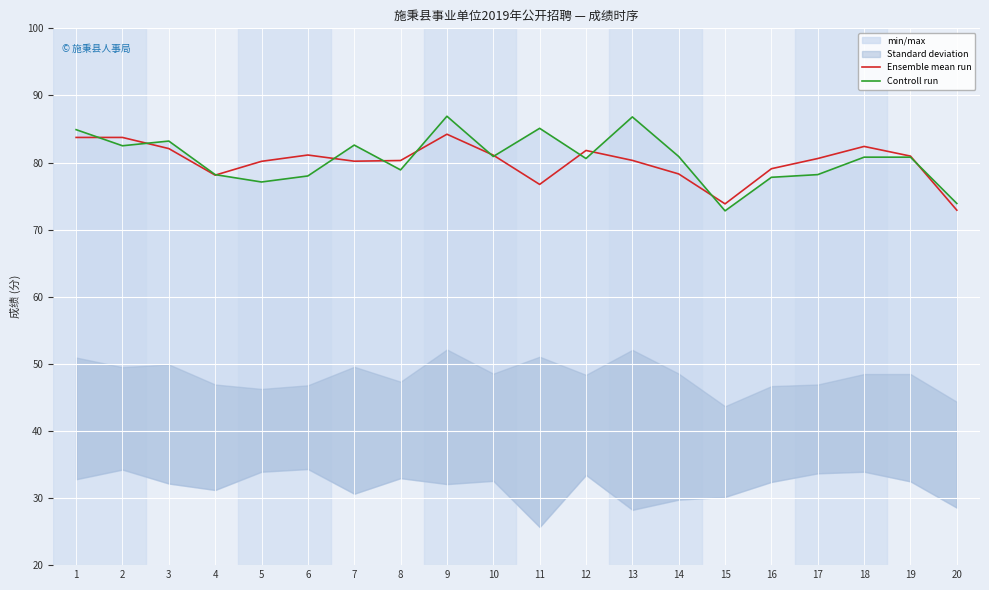

At which label is Ensemble mean run closest to 78?

4